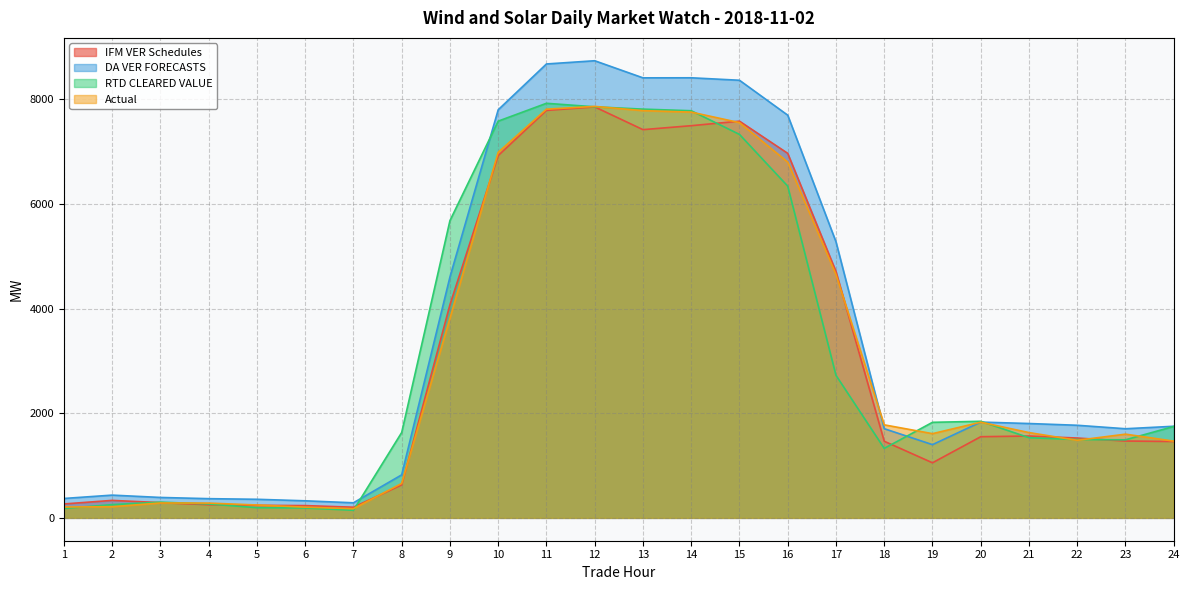

The value of Actual at 24 is 607.6. True or false?

False